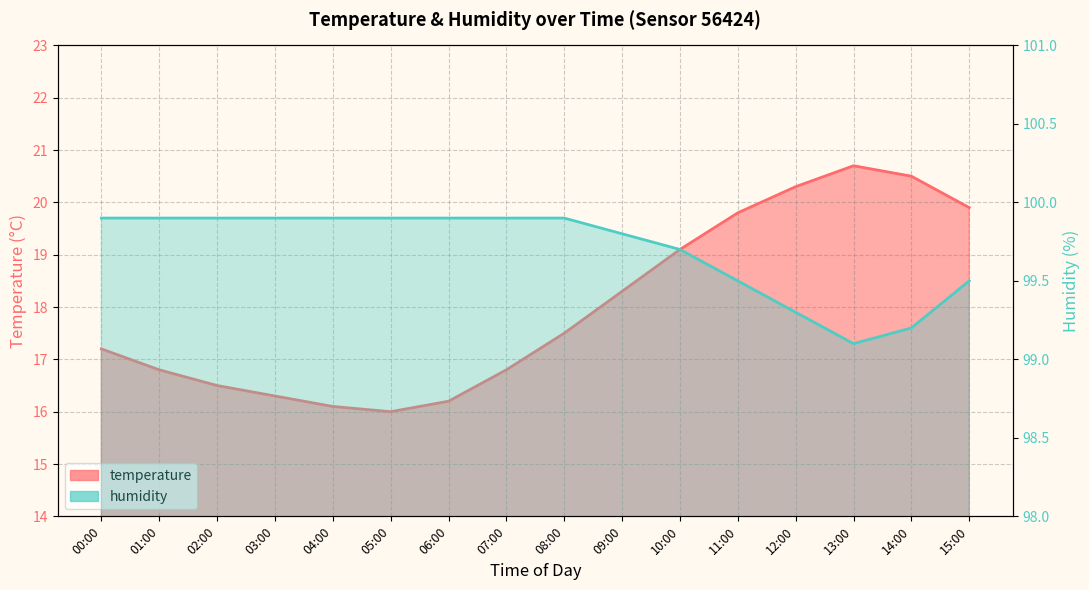

At which category is the sum across all series the highest?

13:00